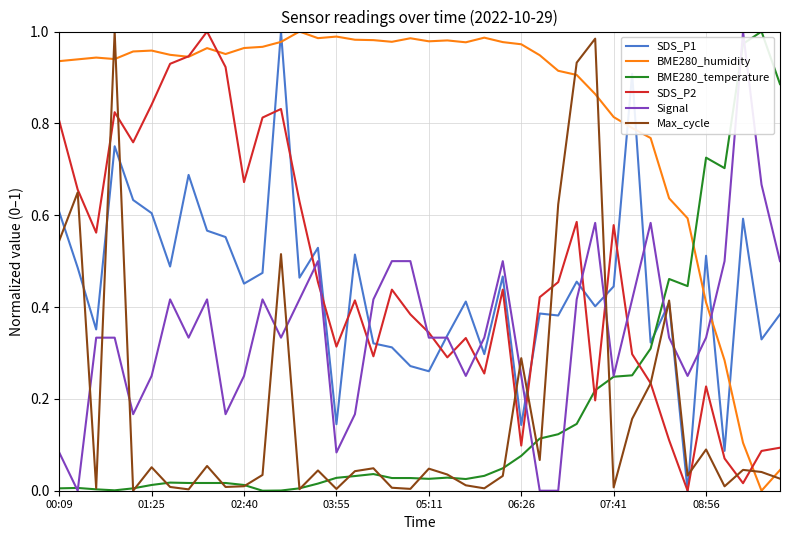

After their last crossing, which series has the higher values: Max_cycle or Signal?

Signal